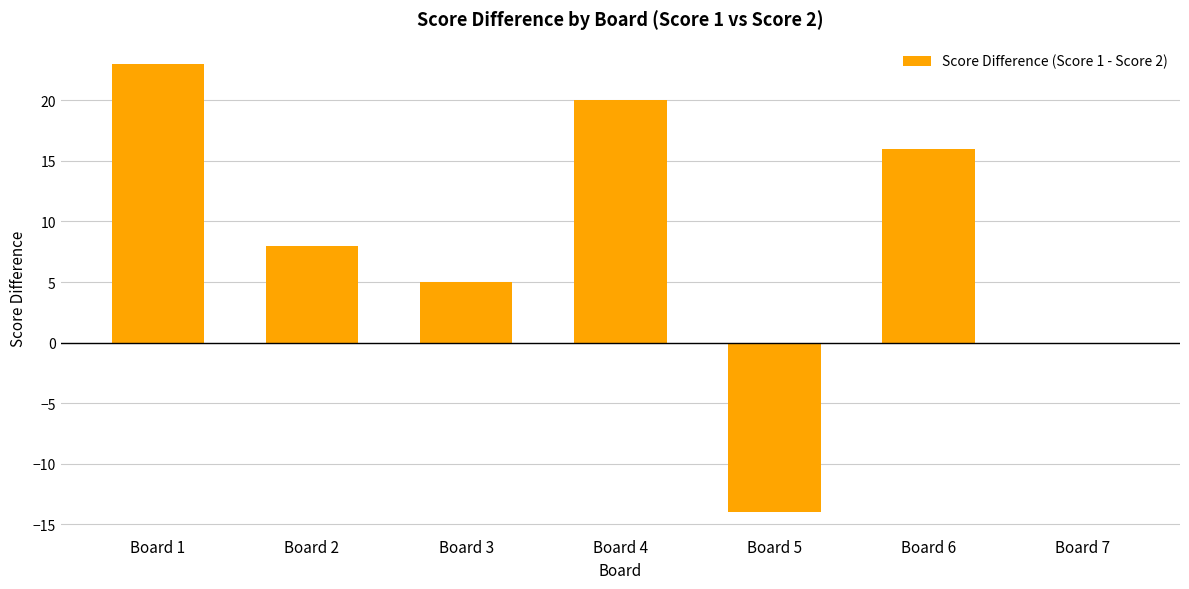

Which label corresponds to the largest value in the chart?

Board 1